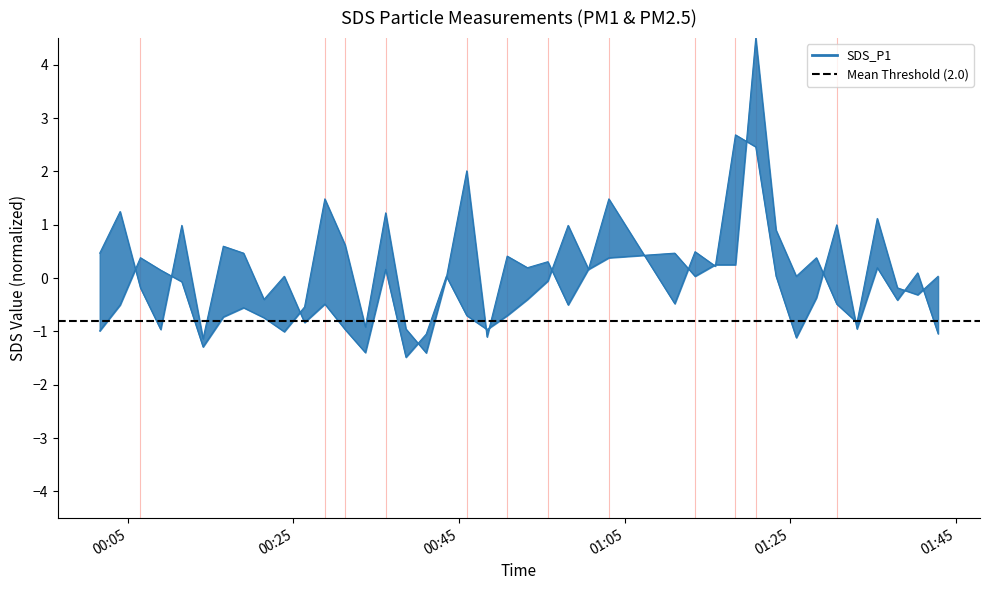

Reading left to right, transcribe all the data shown in this chart.

SDS_P1: -1.0	-0.5	0.4	0.2	-0.1	-1.3	-0.7	-0.6	-0.7	-1.0	-0.5	1.5	0.6	-0.9	1.2	-1.0	-1.4	0.0	2.0	-1.1	0.4	0.2	0.3	-0.5	0.2	1.5	-0.5	0.5	0.2	2.7	2.5	0.0	-1.1	-0.4	1.0	-1.0	0.2	-0.4	0.1	-1.0
SDS_P2: 0.5	1.2	-0.2	-1.0	1.0	-1.1	0.6	0.5	-0.4	0.0	-0.8	-0.5	-1.0	-1.4	0.2	-1.5	-1.0	0.0	-0.7	-1.0	-0.7	-0.4	-0.1	1.0	0.2	0.4	0.5	0.0	0.3	0.3	4.5	0.9	0.0	0.4	-0.5	-0.8	1.1	-0.2	-0.3	0.0